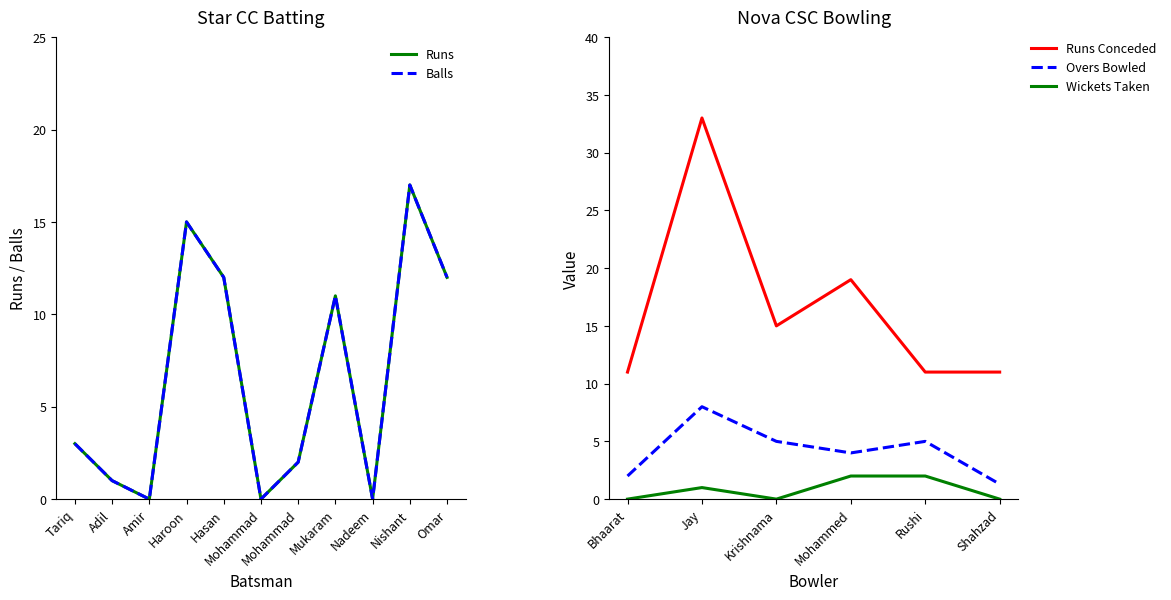

At which category does Overs Bowled reach its first local peak?

Jay